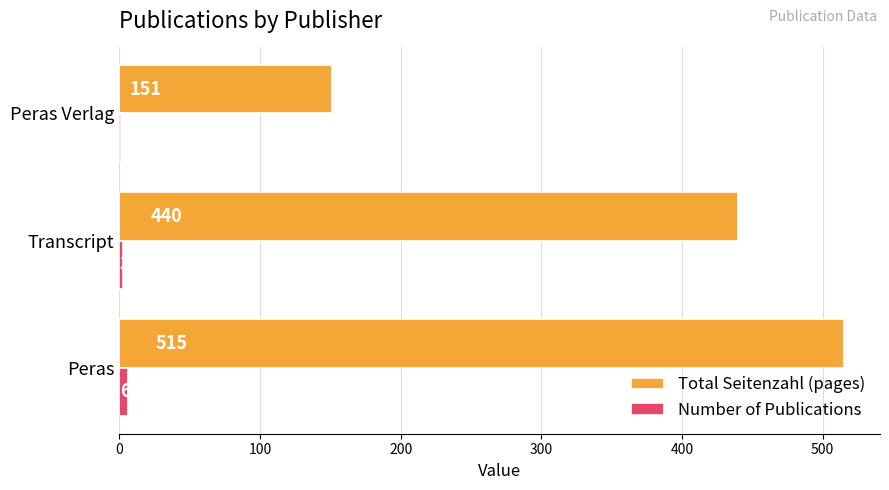

Between Transcript and Peras Verlag, which series saw the biggest shift?

Total Seitenzahl (pages)